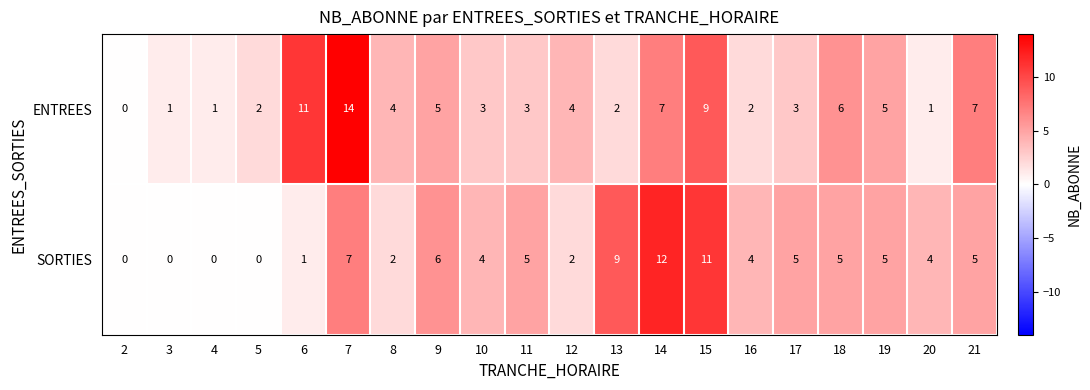

The SORTIES series shows 5 at 2. True or false?

False